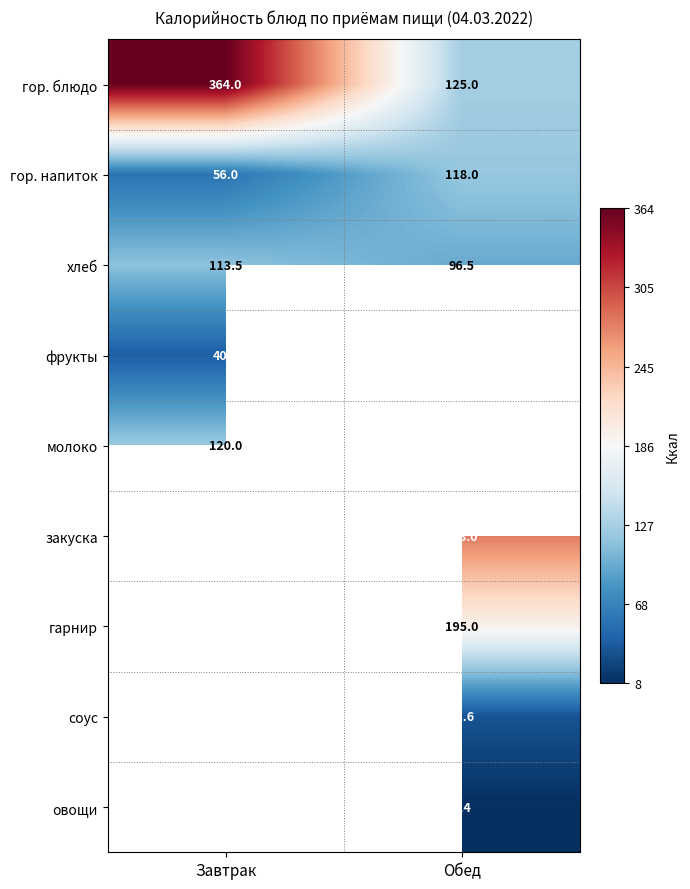

Between Завтрак and Обед, which is larger?

Завтрак